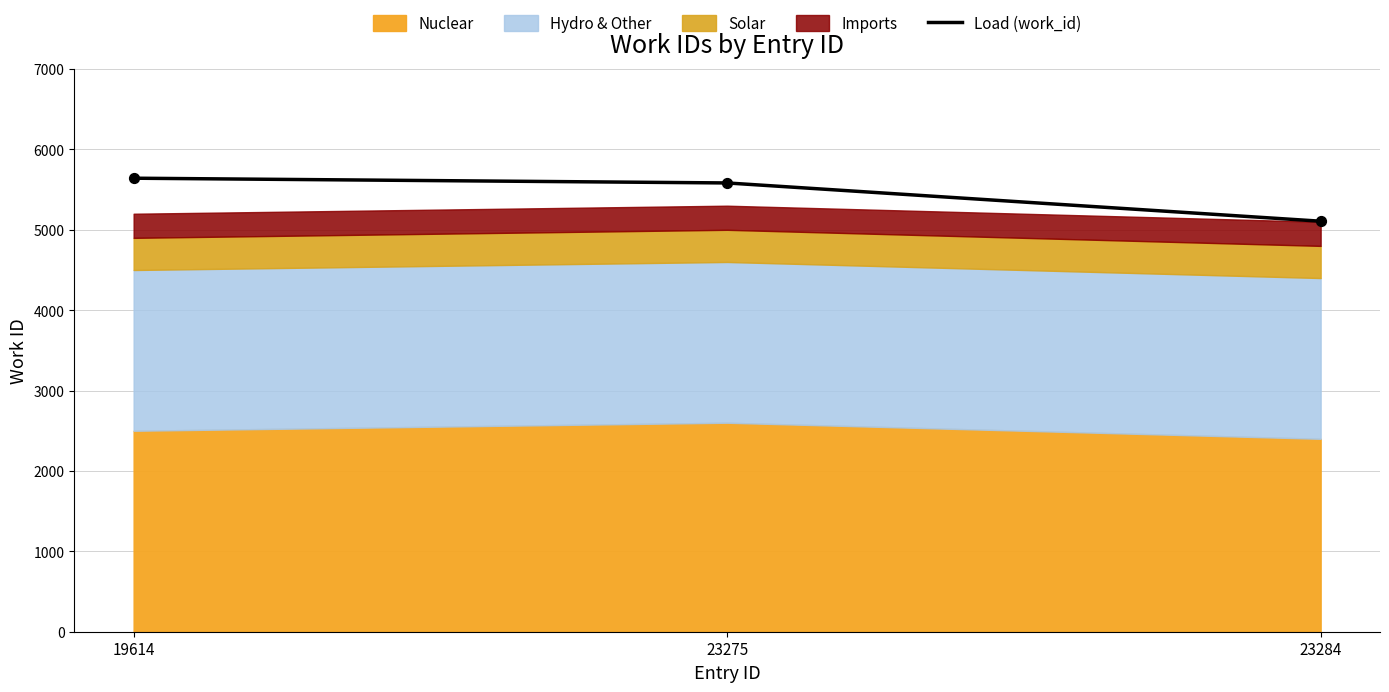

What is the change in value from 19614 to 23275?

-59